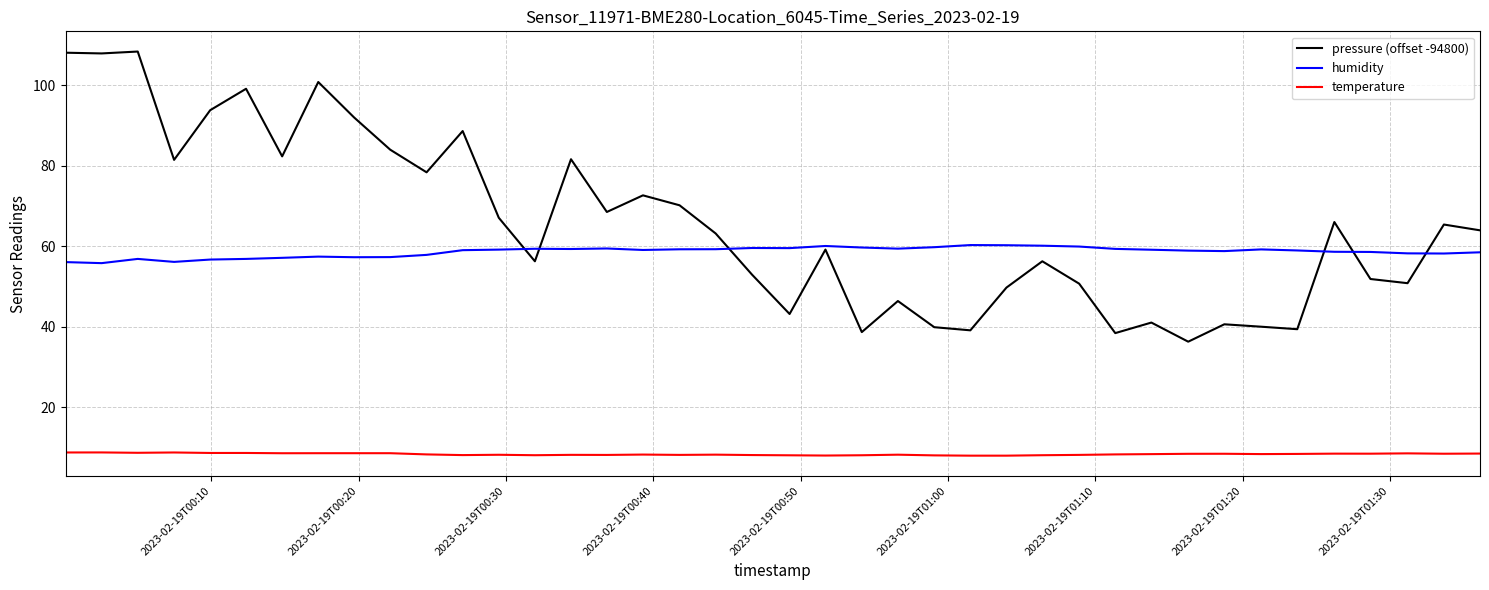

List the series in order of their peak value, lowest first.

temperature, humidity, pressure (offset -94800)